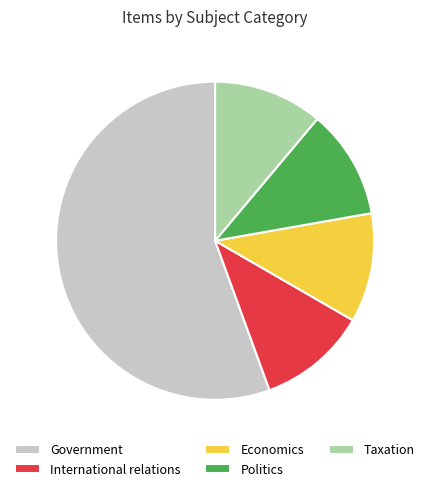

Combined, do International relations and Taxation account for over 50%?

No